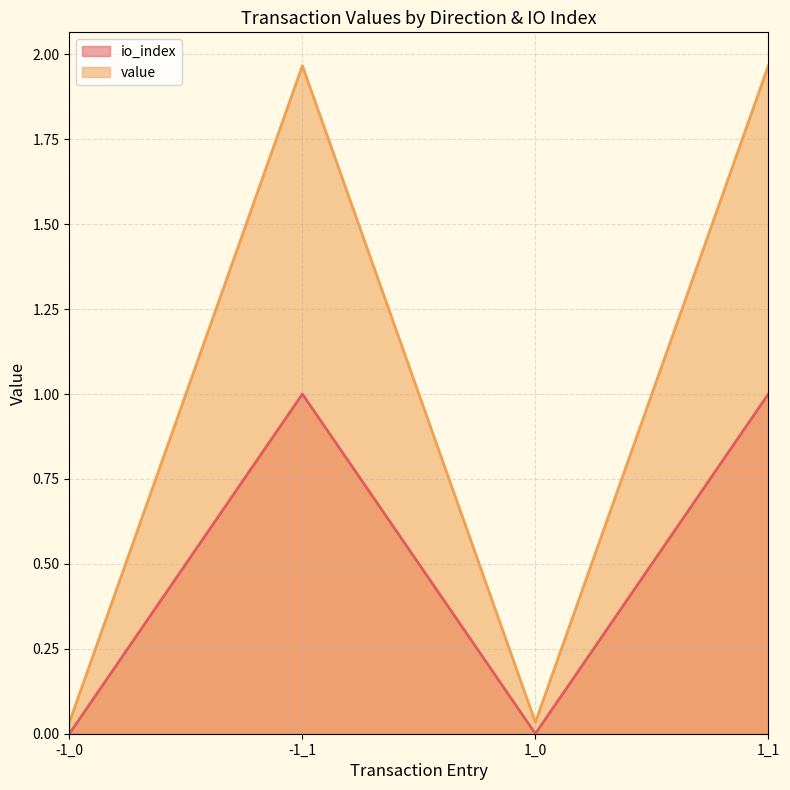

In io_index, how many points are lower than both neighbors (excluding endpoints)?

1